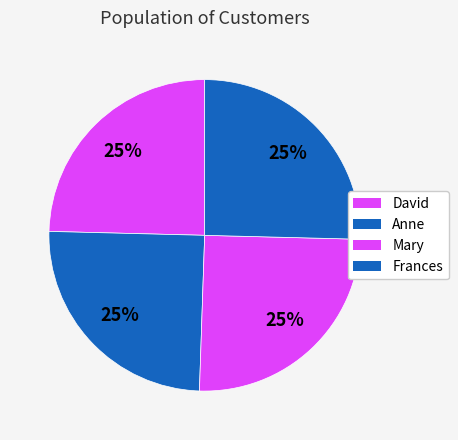

What percentage is the David slice, to the nearest percent?

25%